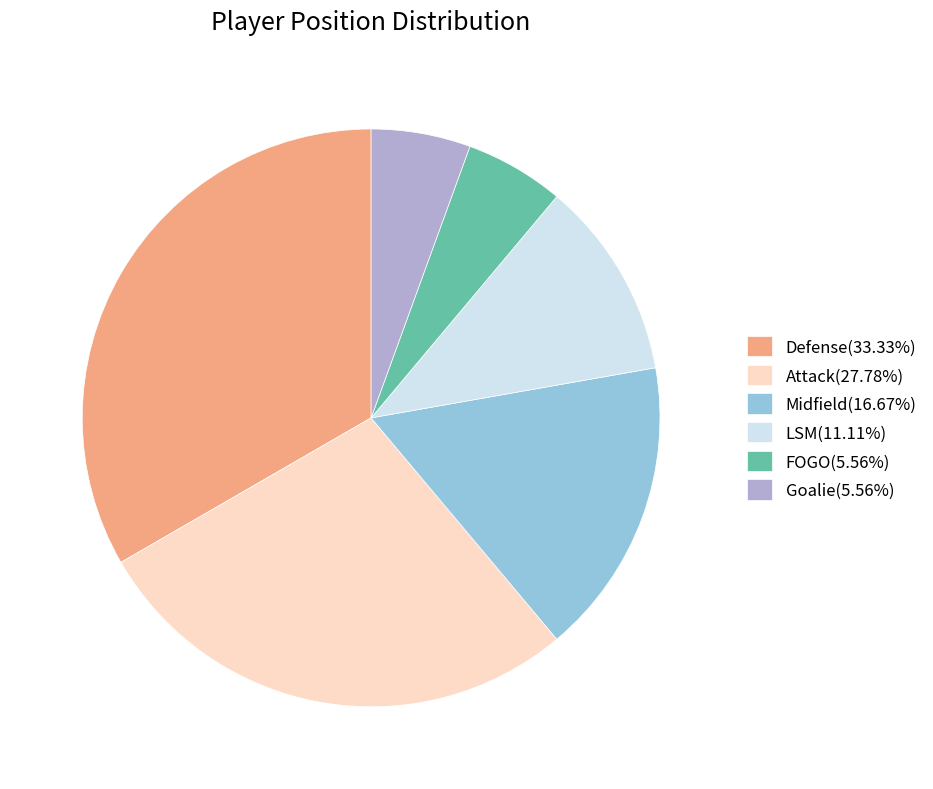

Does any single category account for the majority?

No